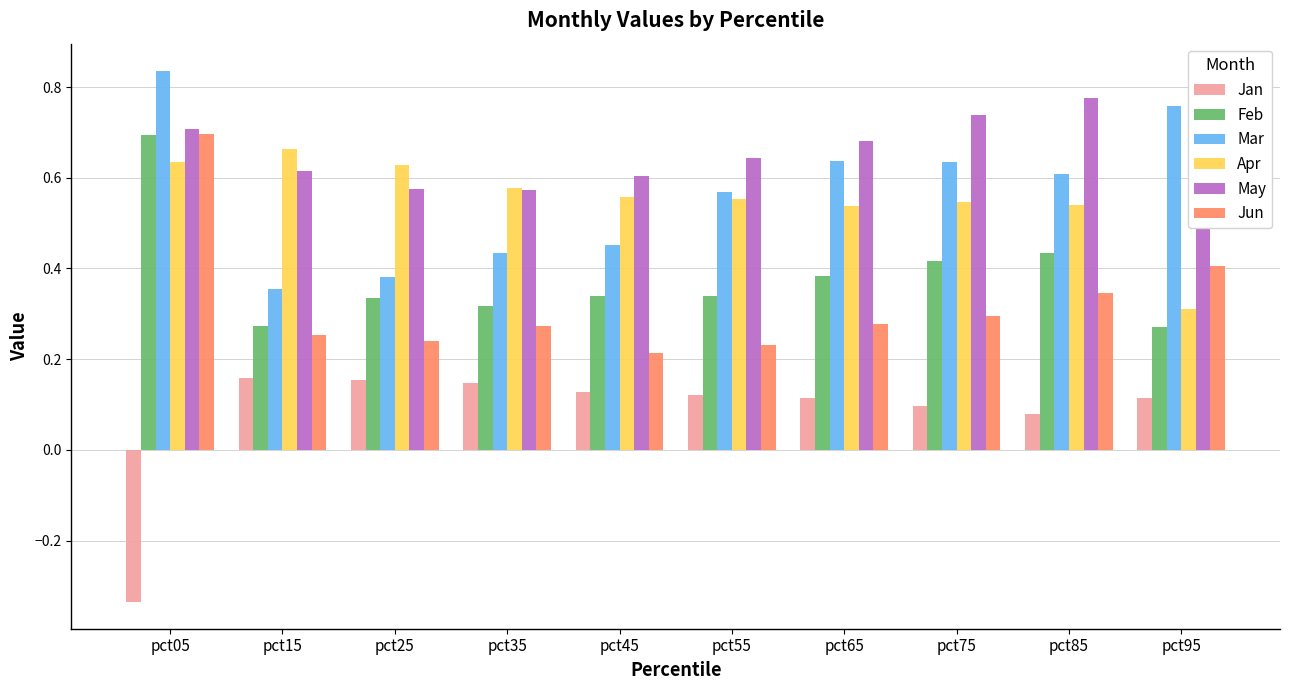

Reading left to right, extract all data points from this chart.

Jan: -0.3	0.2	0.2	0.1	0.1	0.1	0.1	0.1	0.1	0.1
Feb: 0.7	0.3	0.3	0.3	0.3	0.3	0.4	0.4	0.4	0.3
Mar: 0.8	0.4	0.4	0.4	0.5	0.6	0.6	0.6	0.6	0.8
Apr: 0.6	0.7	0.6	0.6	0.6	0.6	0.5	0.5	0.5	0.3
May: 0.7	0.6	0.6	0.6	0.6	0.6	0.7	0.7	0.8	0.8
Jun: 0.7	0.3	0.2	0.3	0.2	0.2	0.3	0.3	0.3	0.4